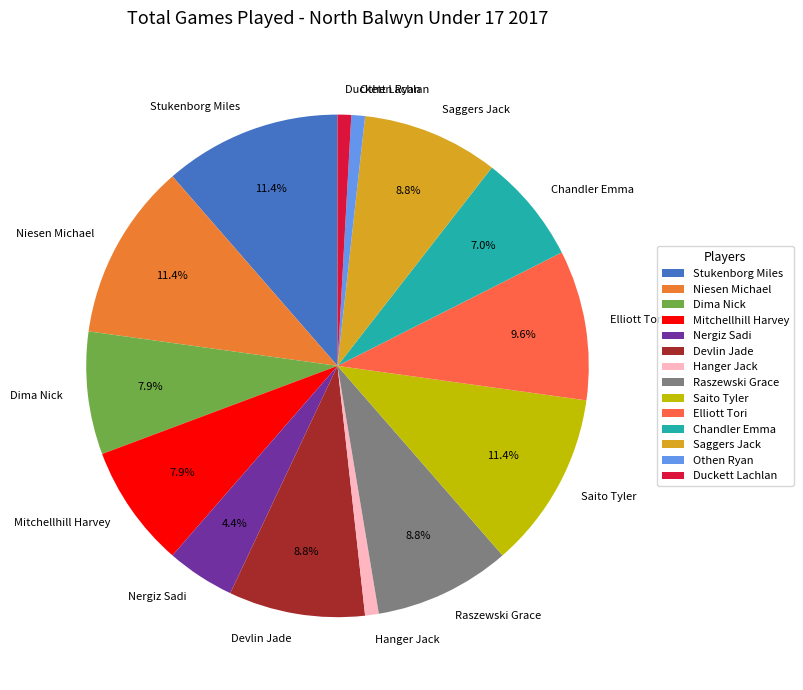

Combined, what portion of the pie is Saito Tyler and Nergiz Sadi?

15.8%